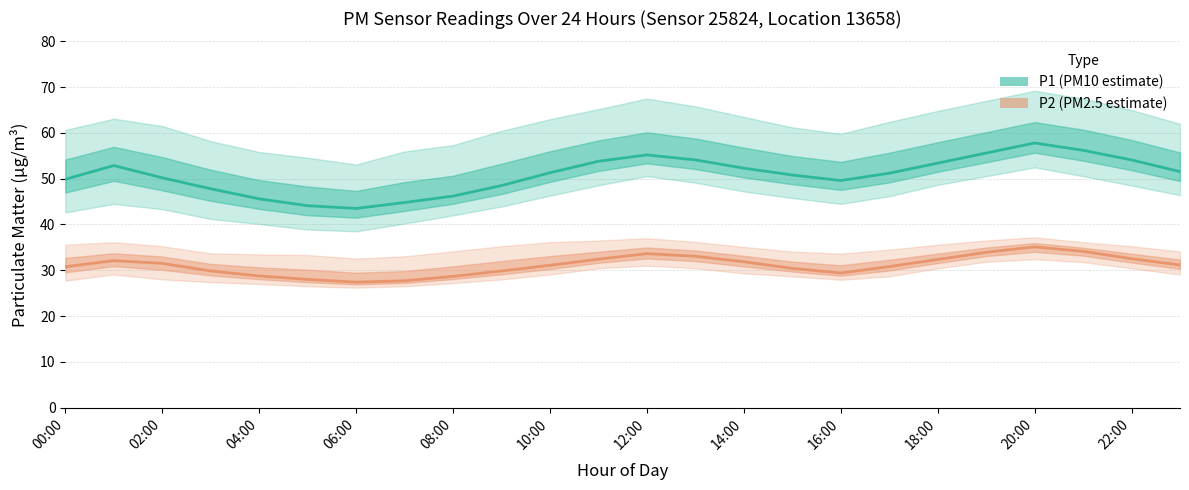

What is the sum of the P2 (PM2.5 estimate) values at 23 and 16:00?

59.8